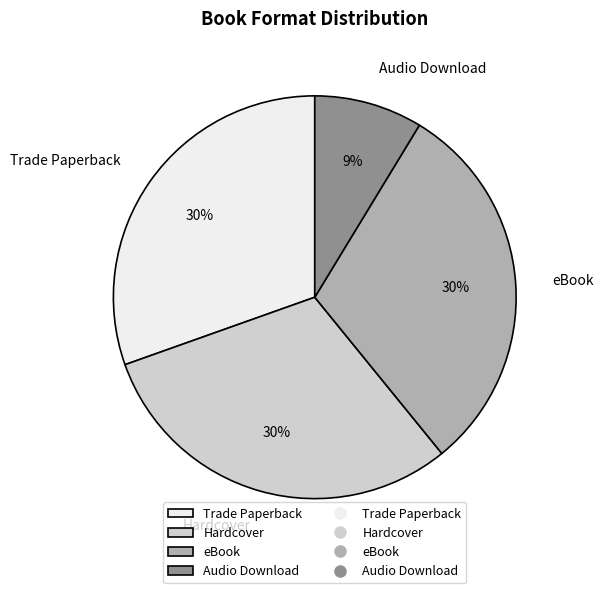

What percentage is the eBook slice, to the nearest percent?

30%